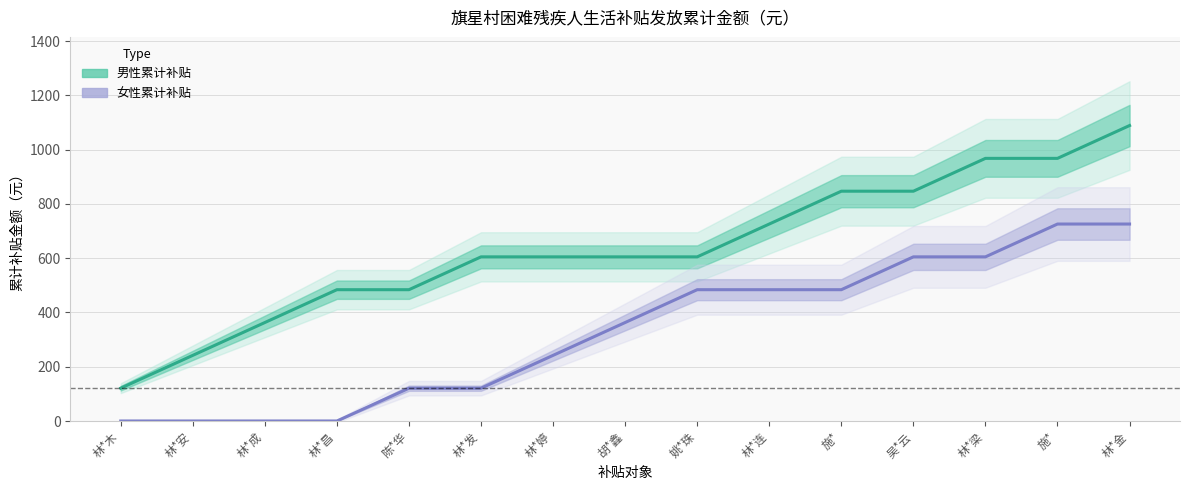

What is the sum of all 男性累计补贴（Estimate） values?

9559